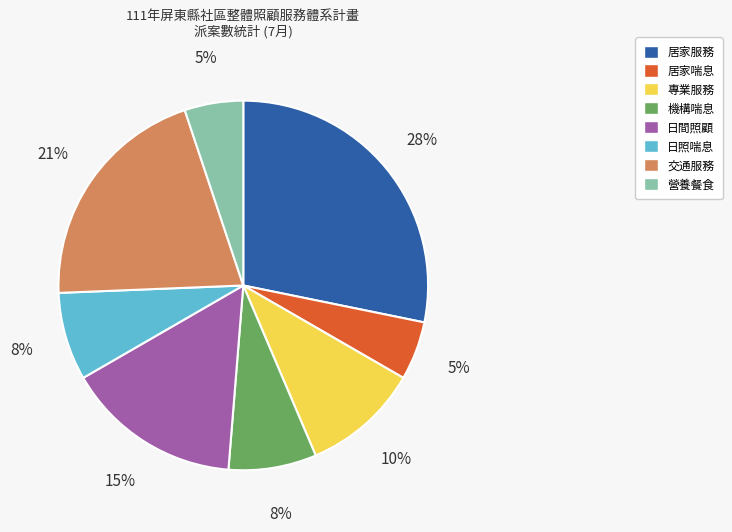

To the nearest percent, what is the average slice percentage?

12%